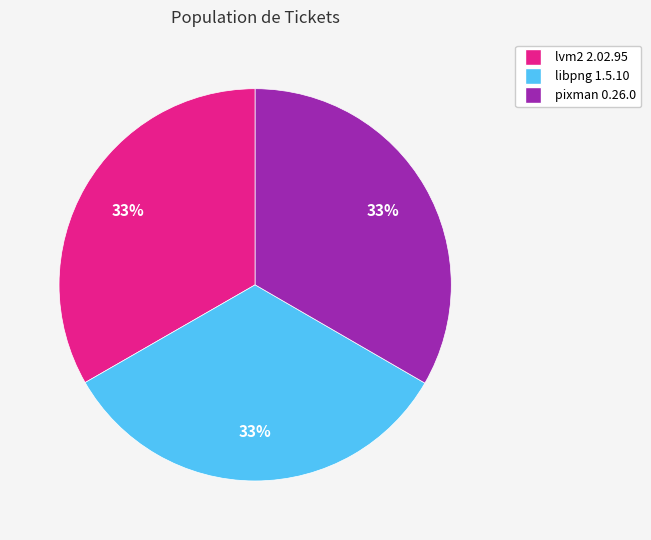

How many slices are in this pie chart?

3